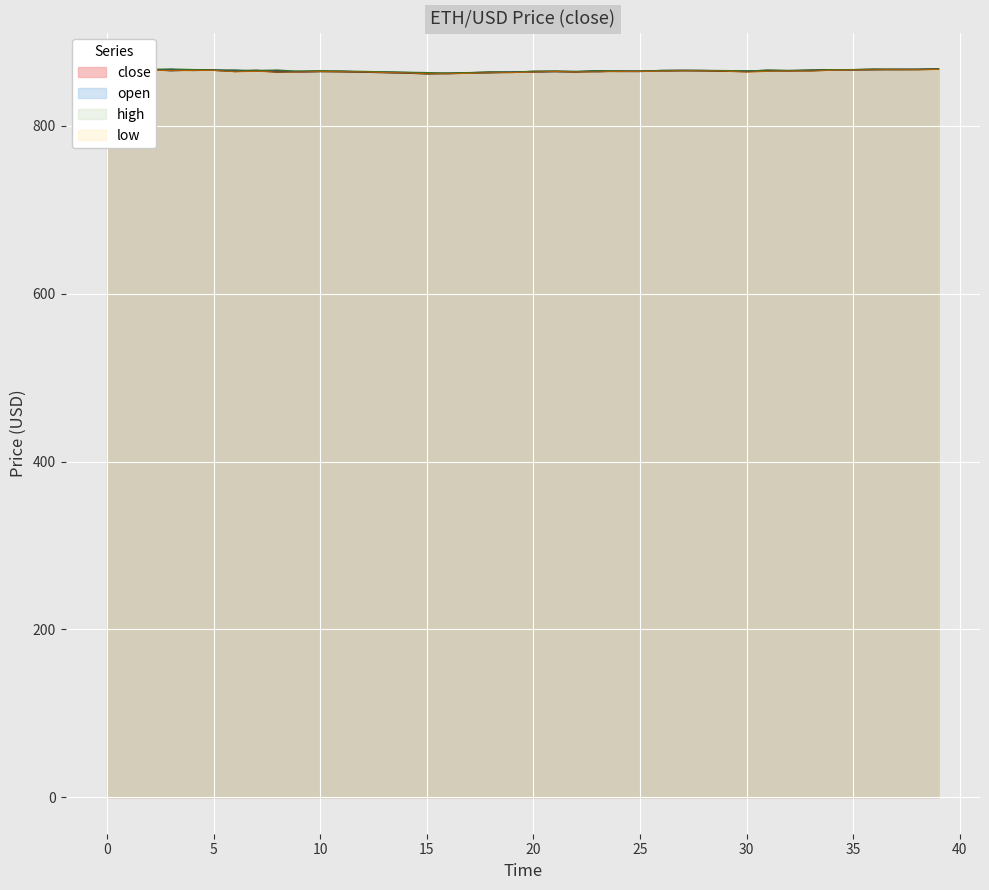

Which label corresponds to the smallest value in the chart?

15